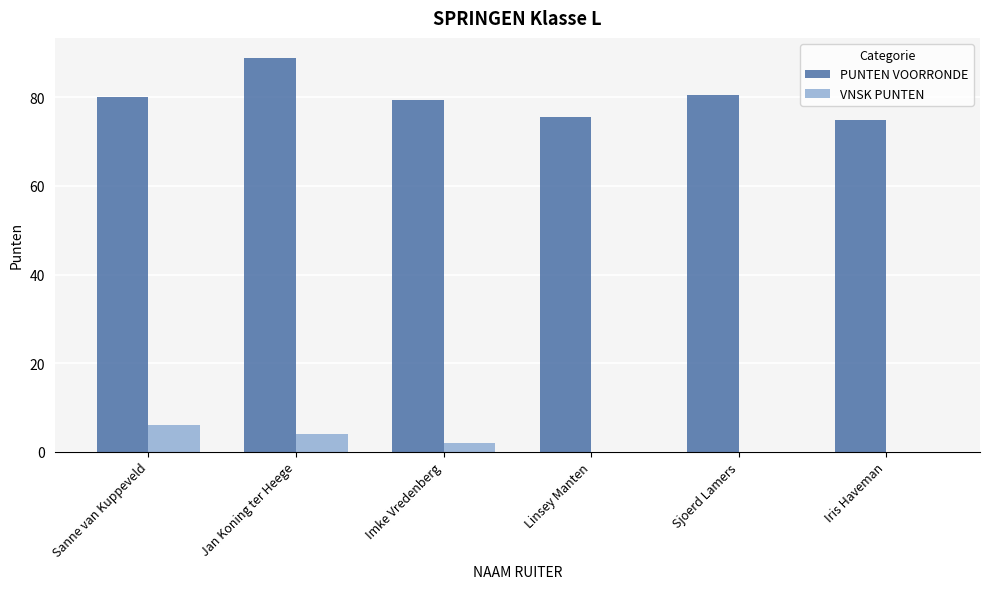

Does the chart contain stacked bars?

No